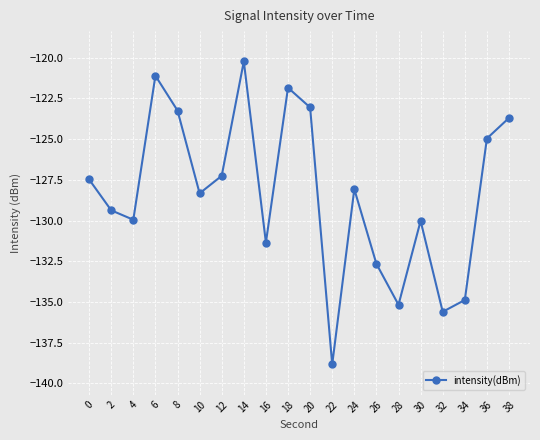

Reading left to right, list all the values displayed in this chart.

-127.5	-129.4	-130.0	-121.1	-123.2	-128.3	-127.3	-120.2	-131.4	-121.8	-123.1	-138.8	-128.1	-132.7	-135.2	-130.0	-135.6	-134.9	-125.0	-123.7